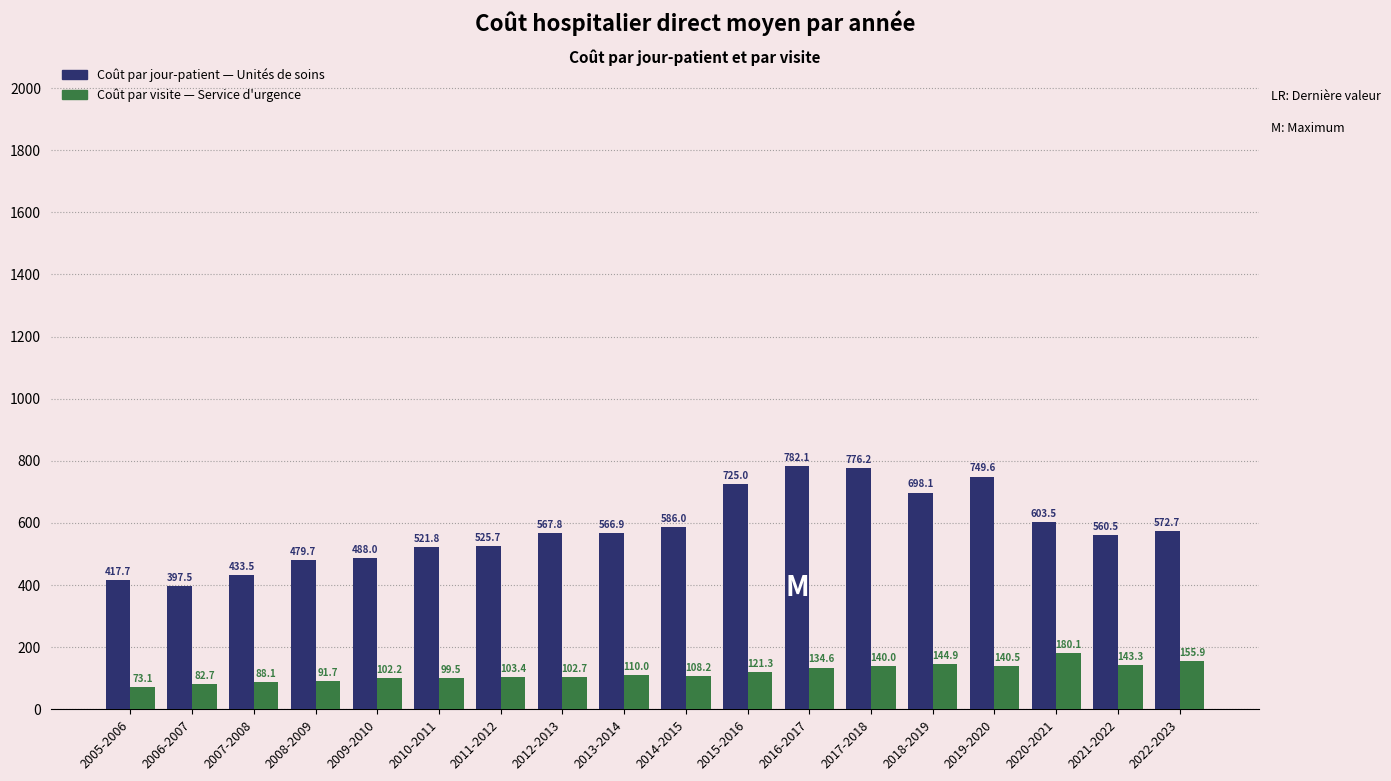

The value of Coût par visite — Service d'urgence at 2011-2012 is 103.4. True or false?

True